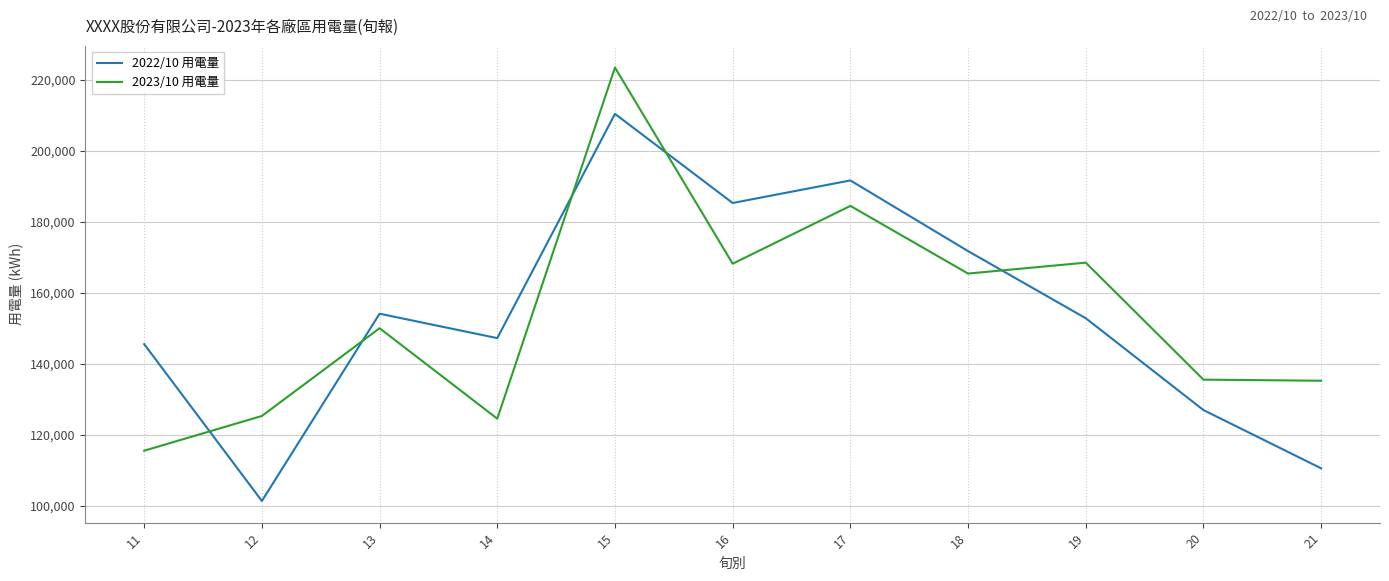

Which category has the lowest value in the 2023/10 用電量 series?

11